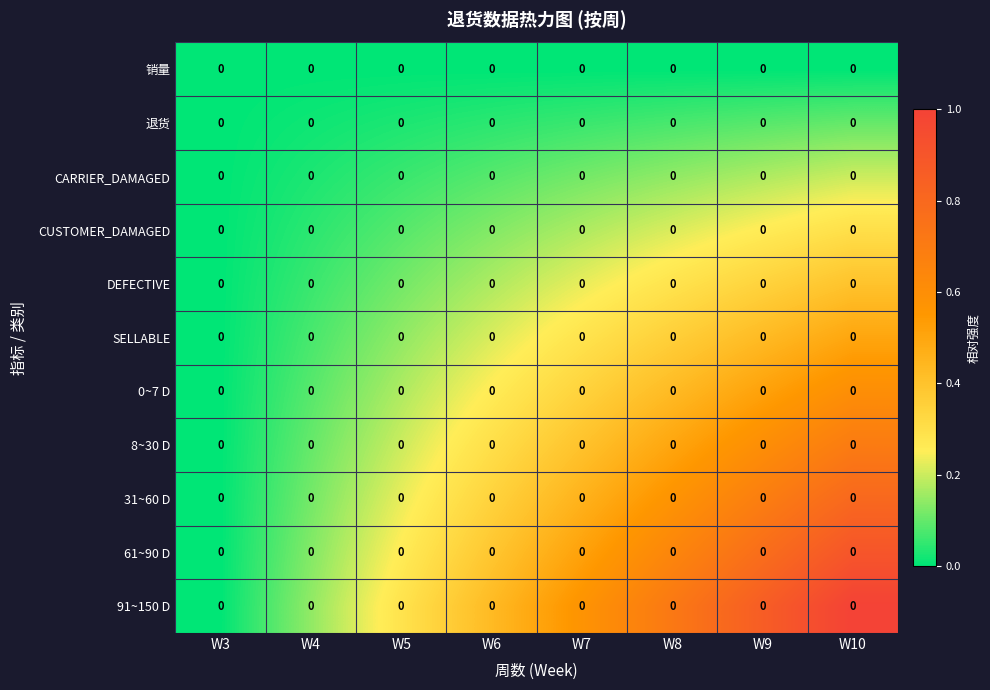

Count the number of categories in the chart.

8